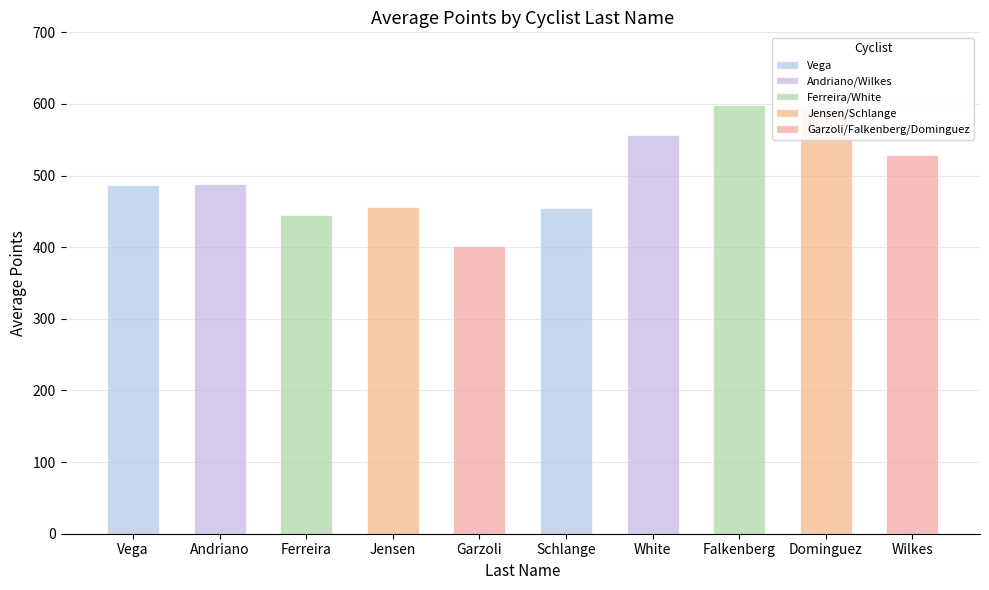

What is the difference between the second highest and minimum values?

196.2